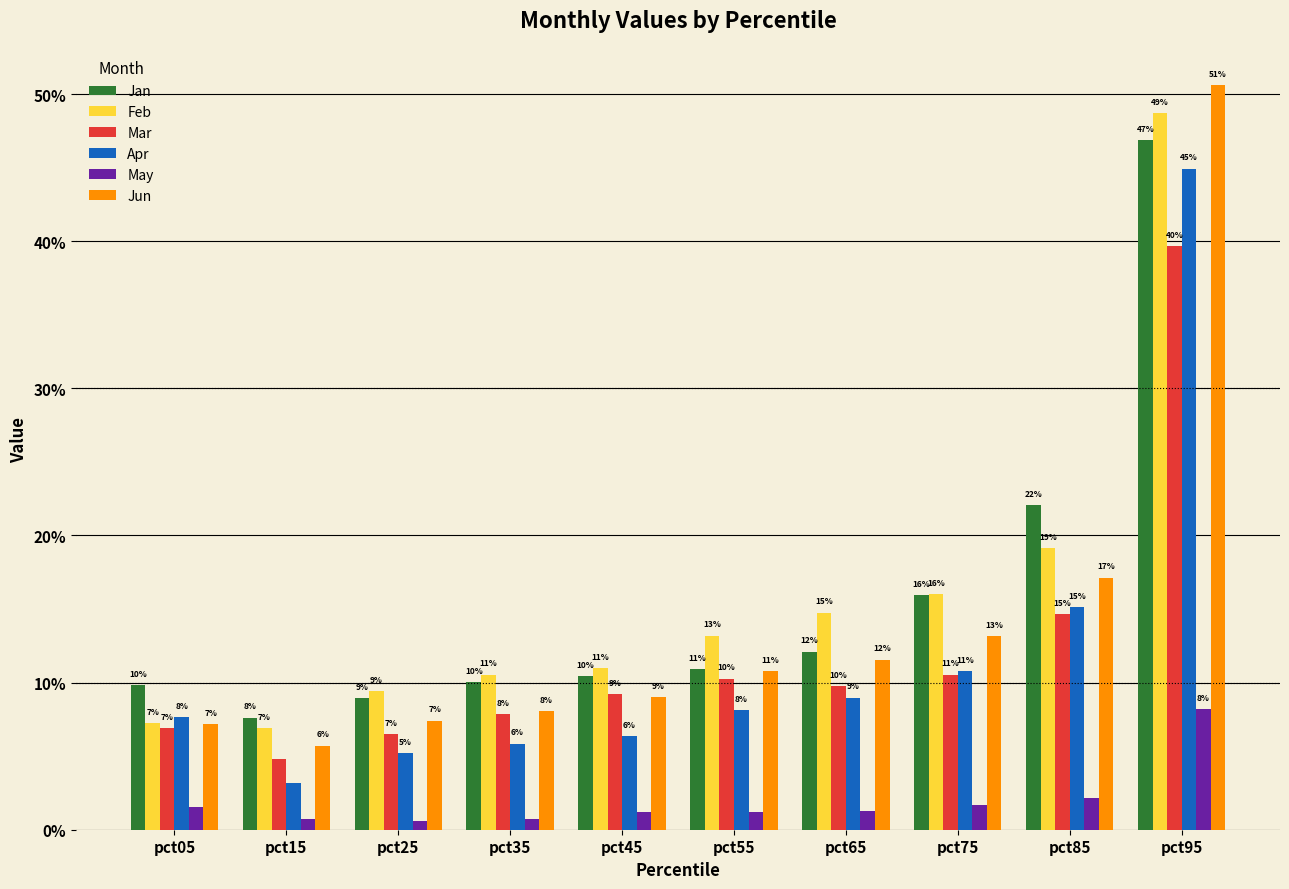

Which label corresponds to the largest value in the chart?

pct95